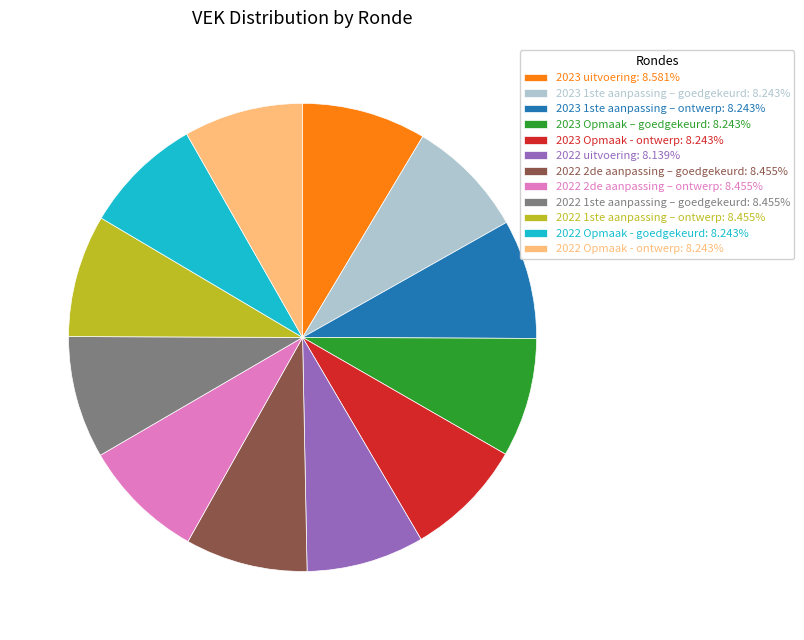

What is the ratio of the value at 2023 1ste aanpassing – goedgekeurd: 8.243% to the value at 2023 Opmaak – goedgekeurd: 8.243%?

1.0